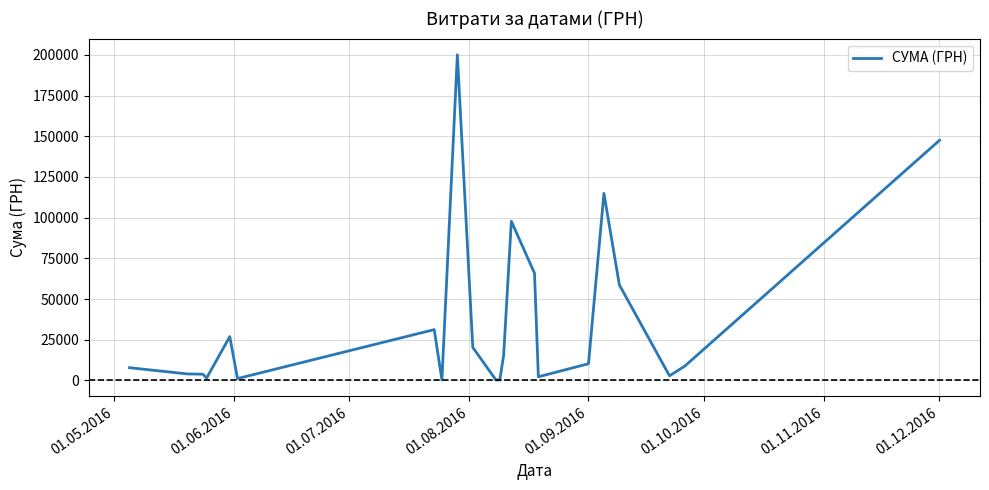

What is the greatest value displayed?

199990.0